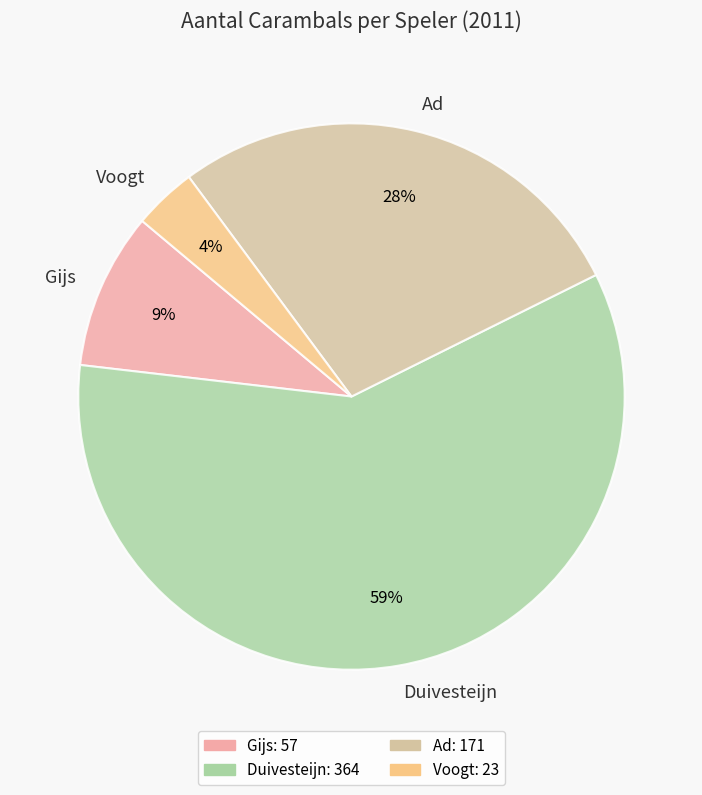

To the nearest percent, what is the difference between the Ad and Gijs slice percentages?

19%